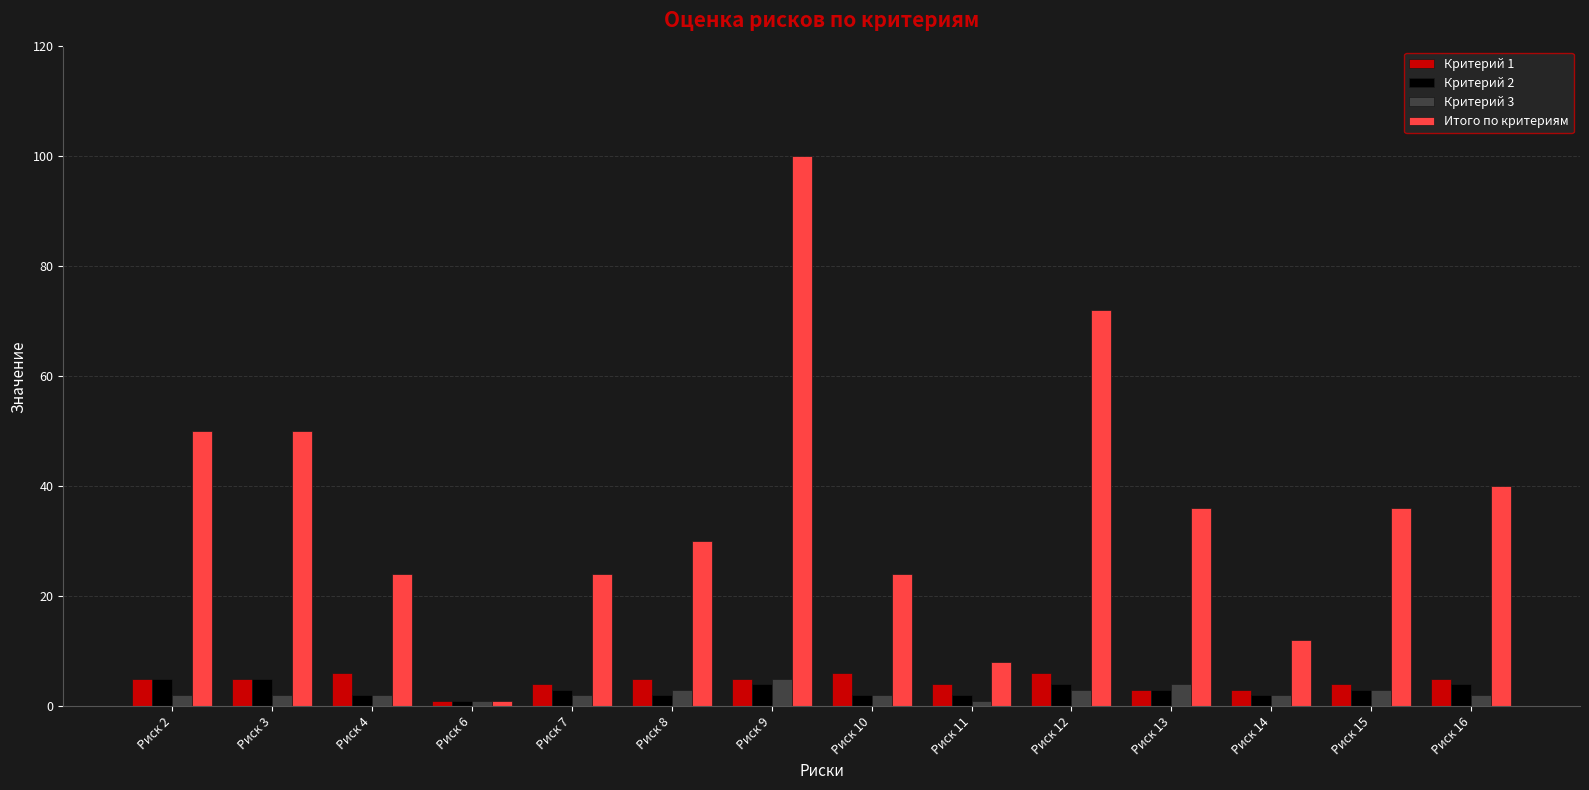

Does the chart contain any negative values?

No